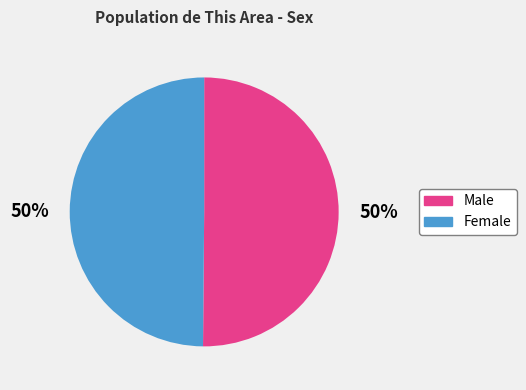

What percentage is the Female slice, to the nearest percent?

50%